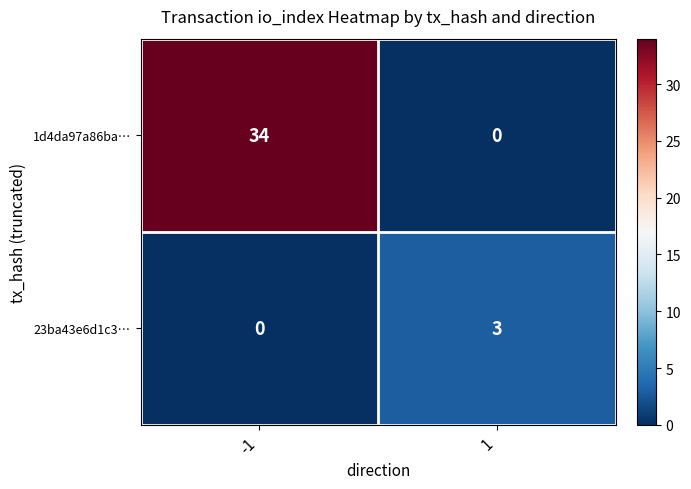

The value of 23ba43e6d1c3… at -1 is 2. True or false?

False